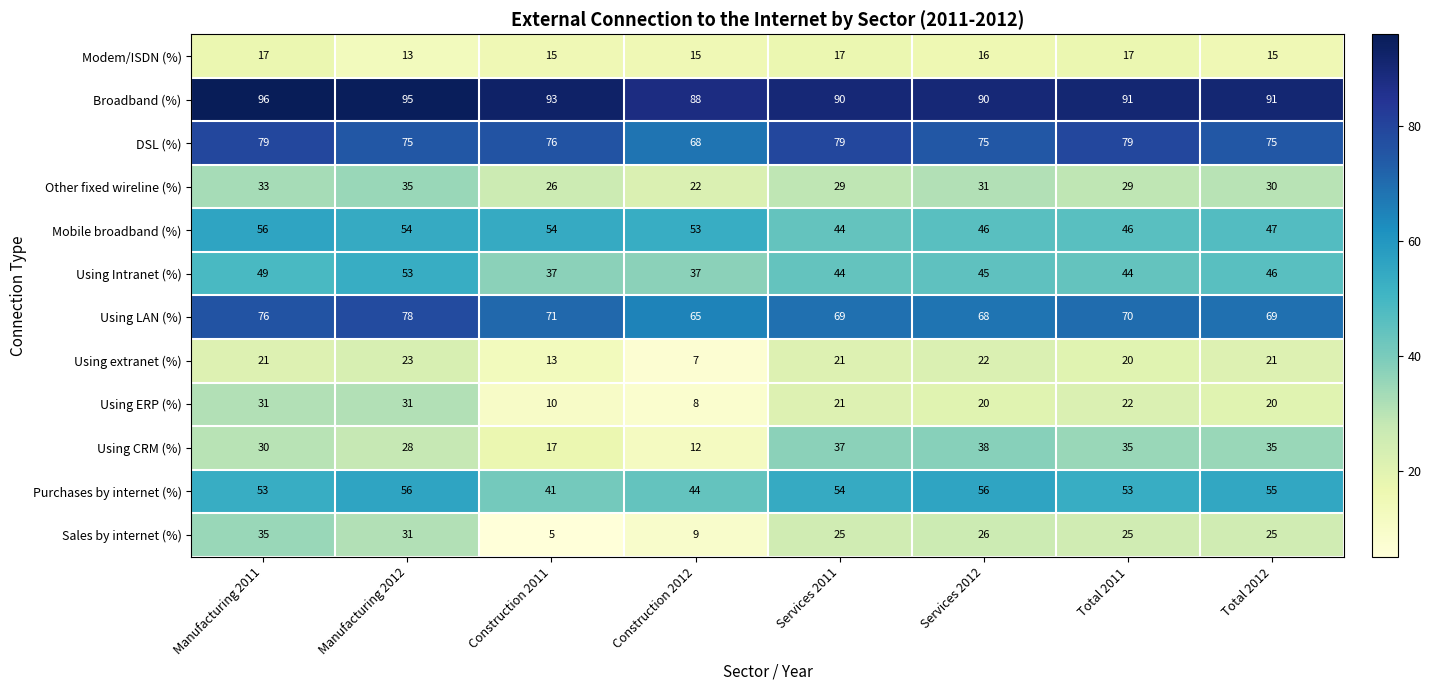

How many values in the Using extranet (%) series are below 21?

3